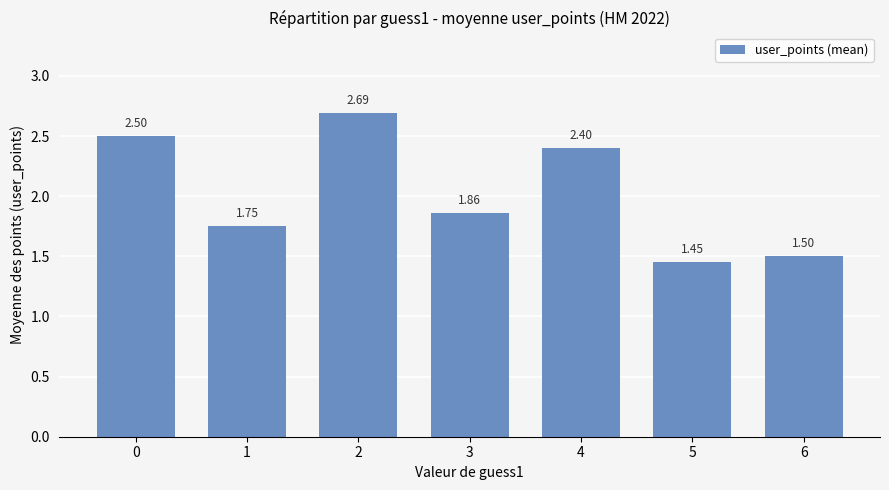

How many categories are shown in the chart?

7